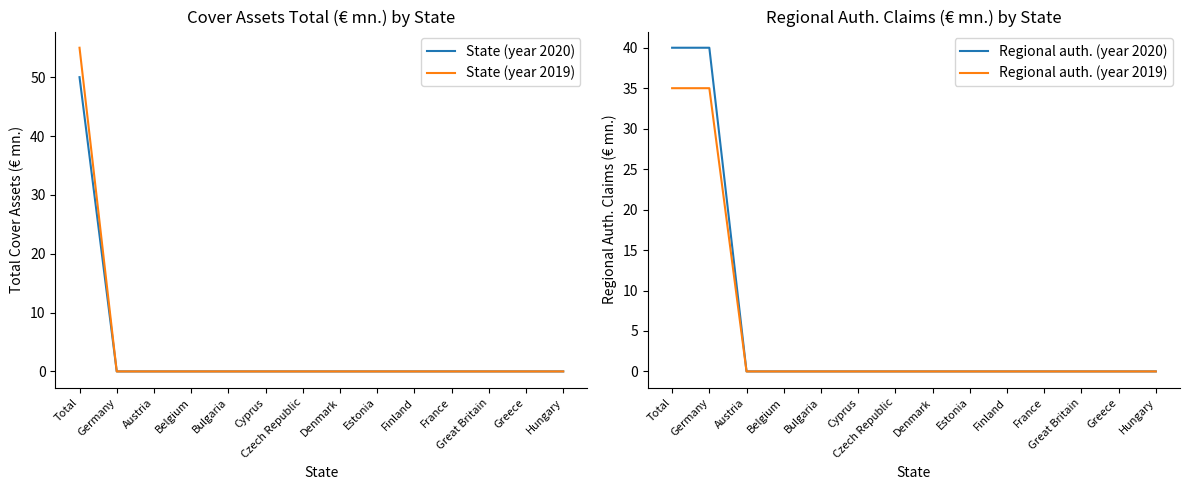

Between which two adjacent categories do Regional auth. (year 2020) and State (year 2020) first intersect?

Total and Germany